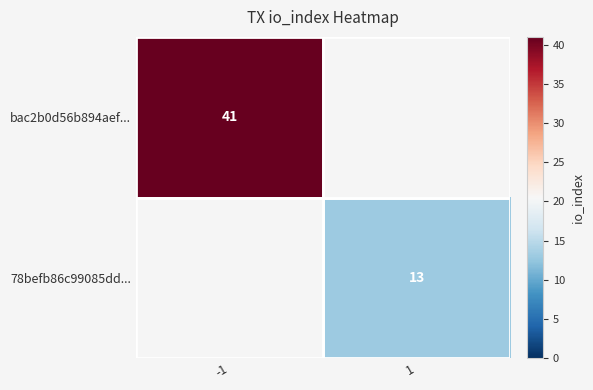

Between 1 and -1, which is larger?

-1